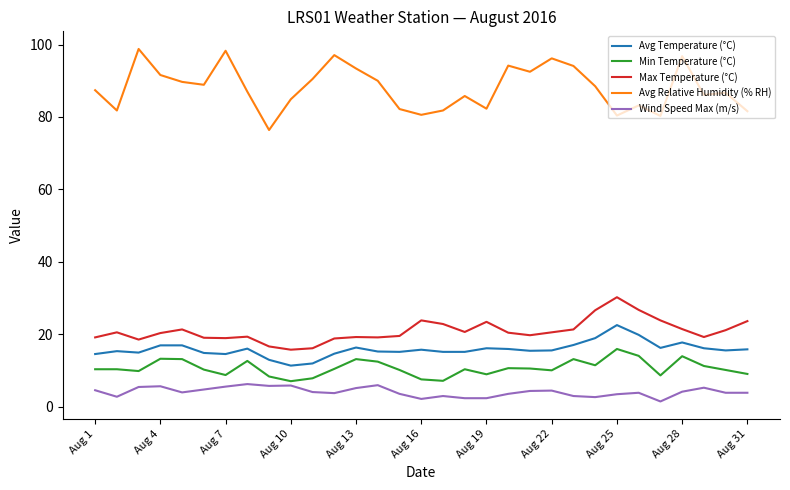

What is the maximum value shown in the chart?

98.8